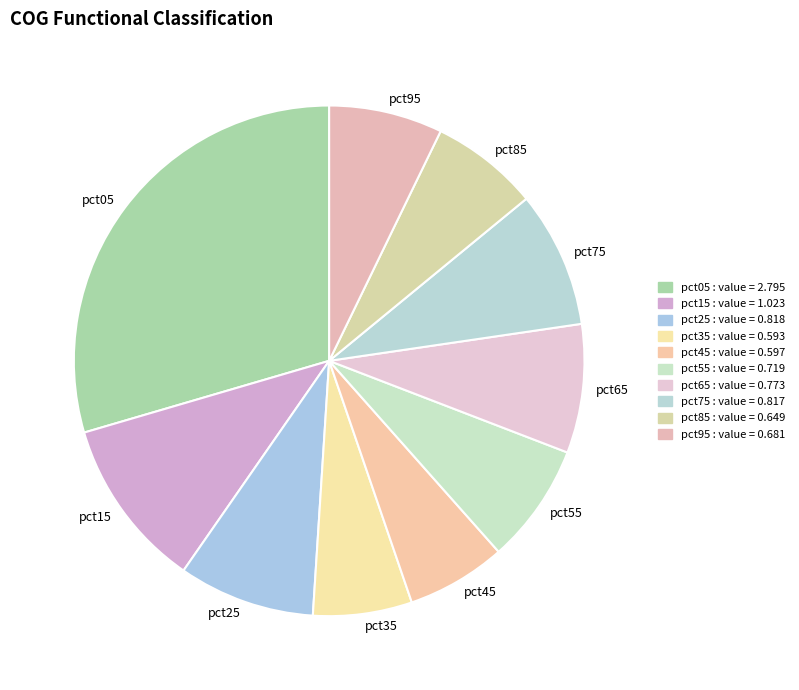

What is the largest slice in the pie chart?

pct05